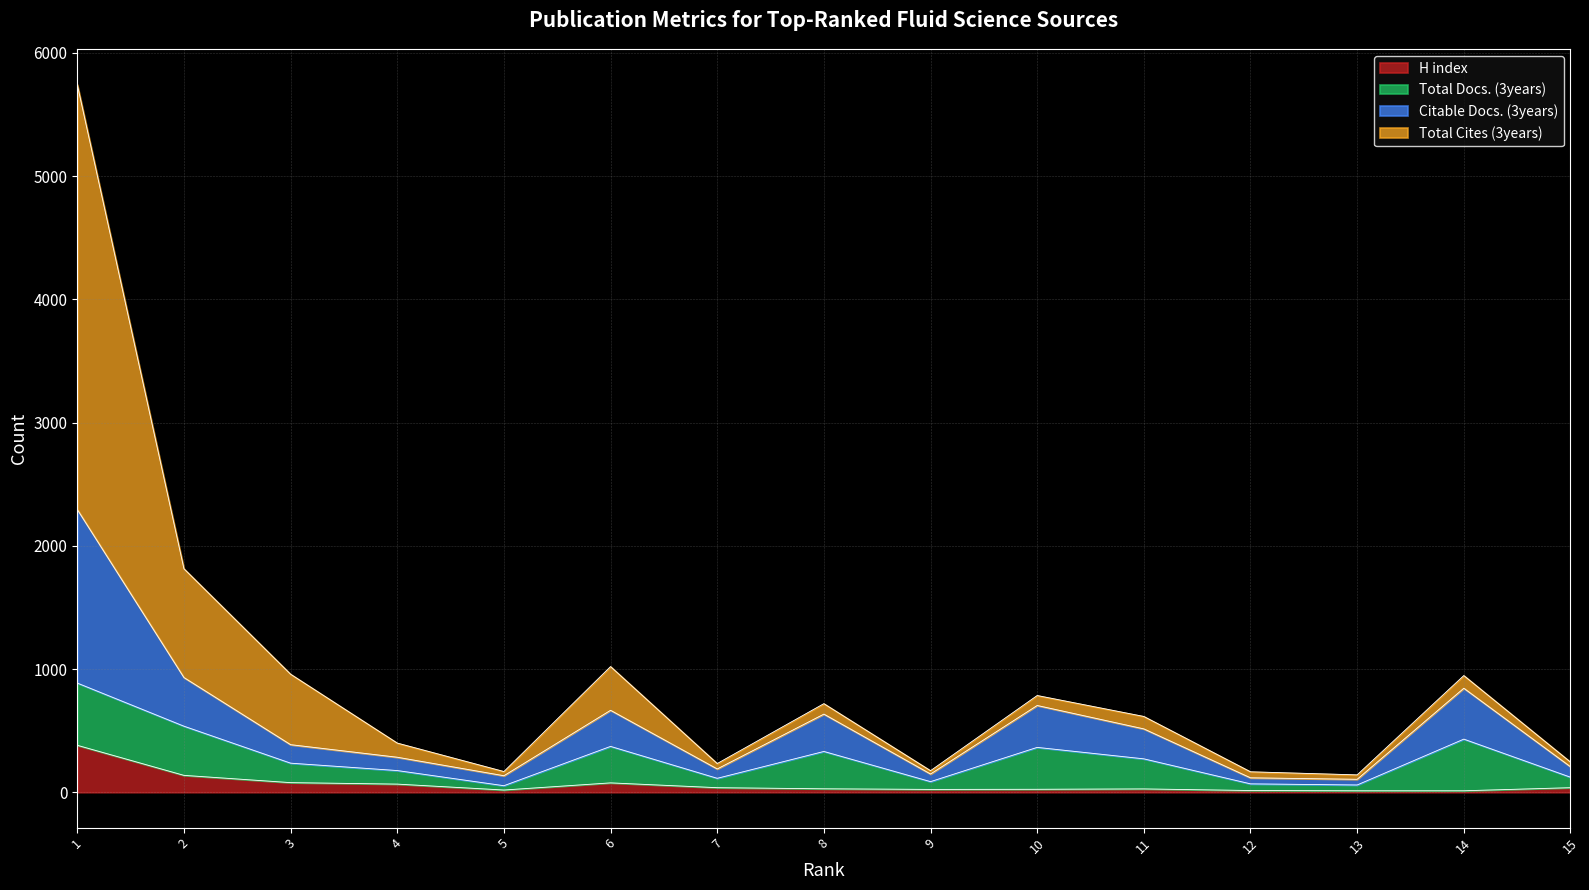

What is the minimum value shown in the chart?

12